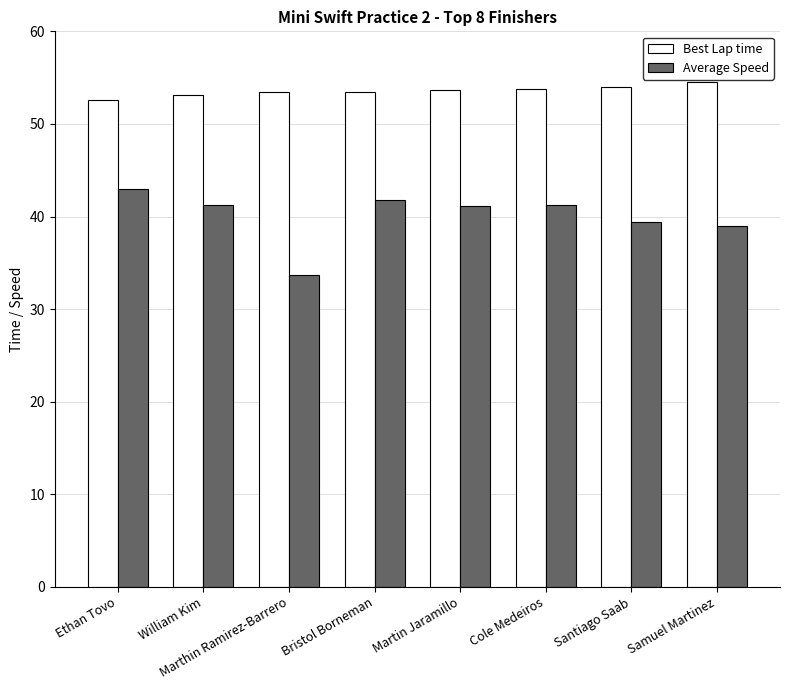

What are all the series names shown in the legend?

Best Lap time, Average Speed